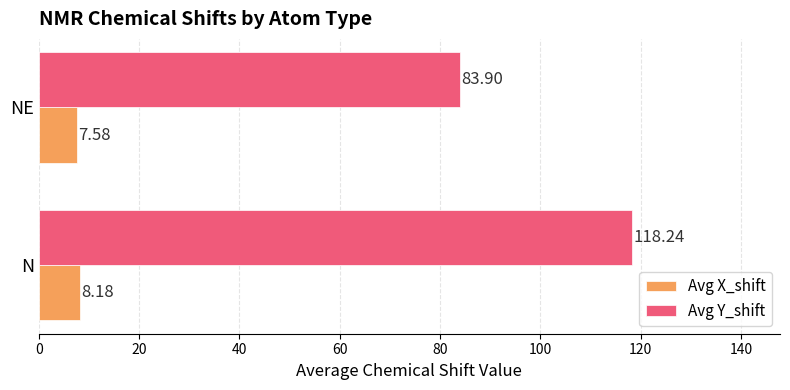

Which series has the largest total across all categories?

Avg Y_shift